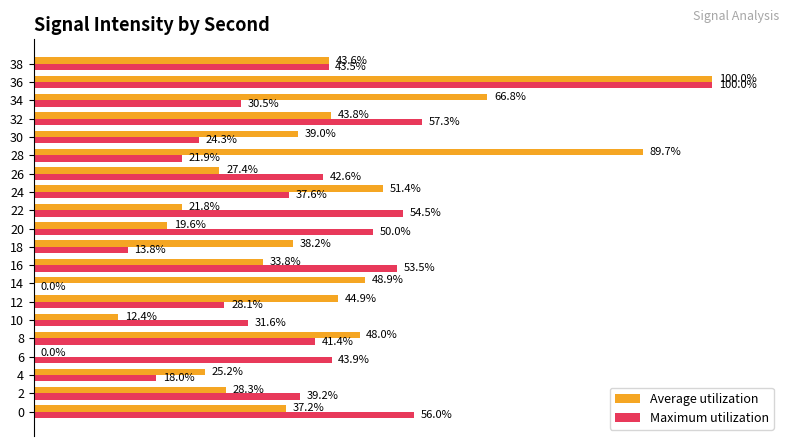

Between 18 and 24, which series saw the biggest shift?

Maximum utilization